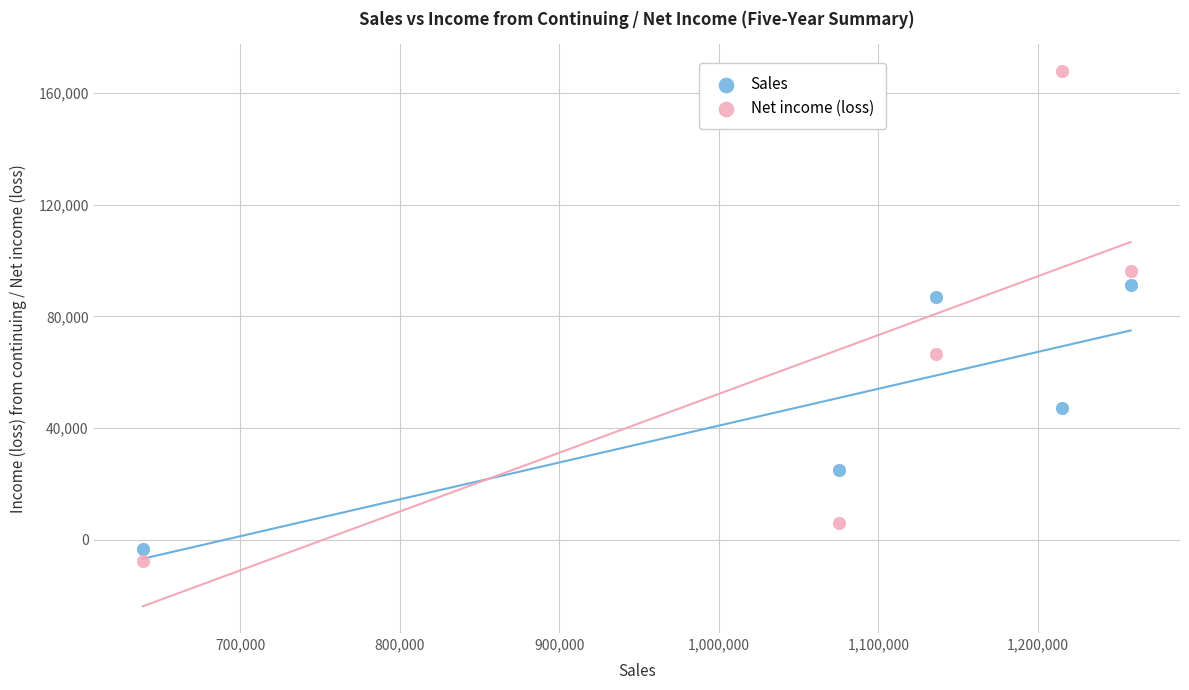

Across all data points, what is the average X value?

1064737